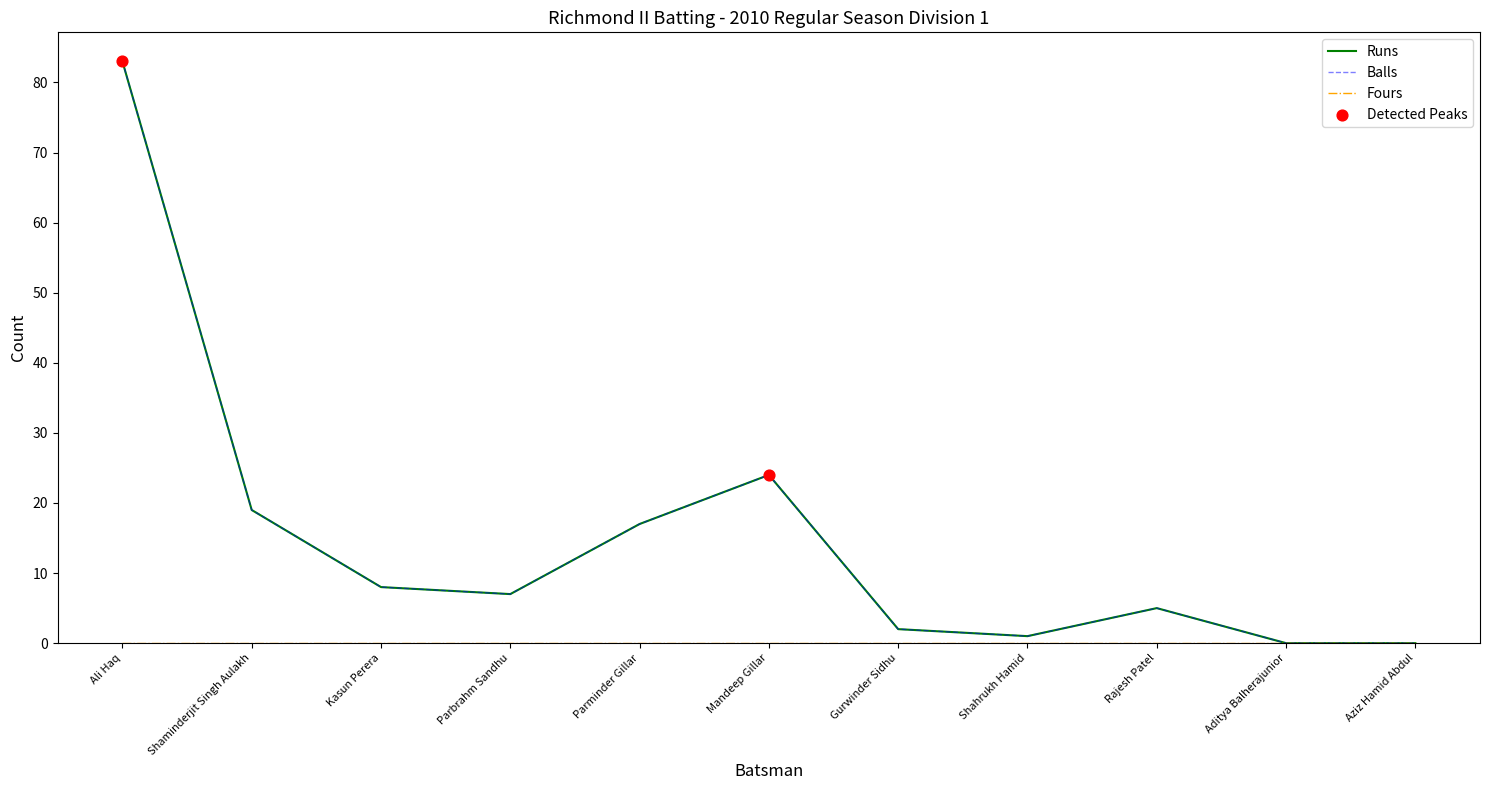

Does the chart have visible grid lines?

No